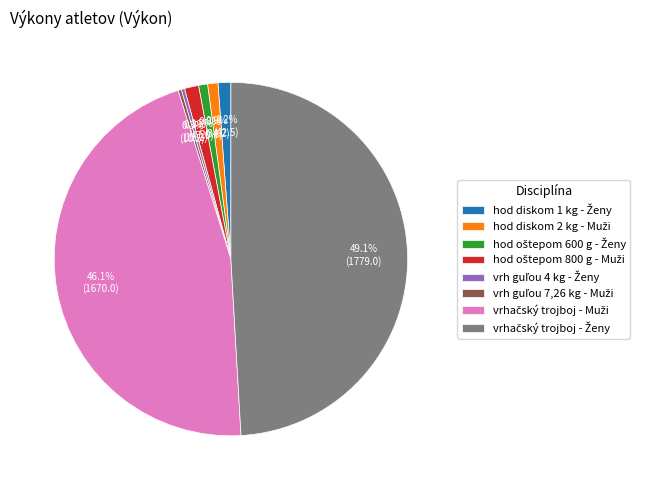

Is there any slice that represents more than half of the pie?

No